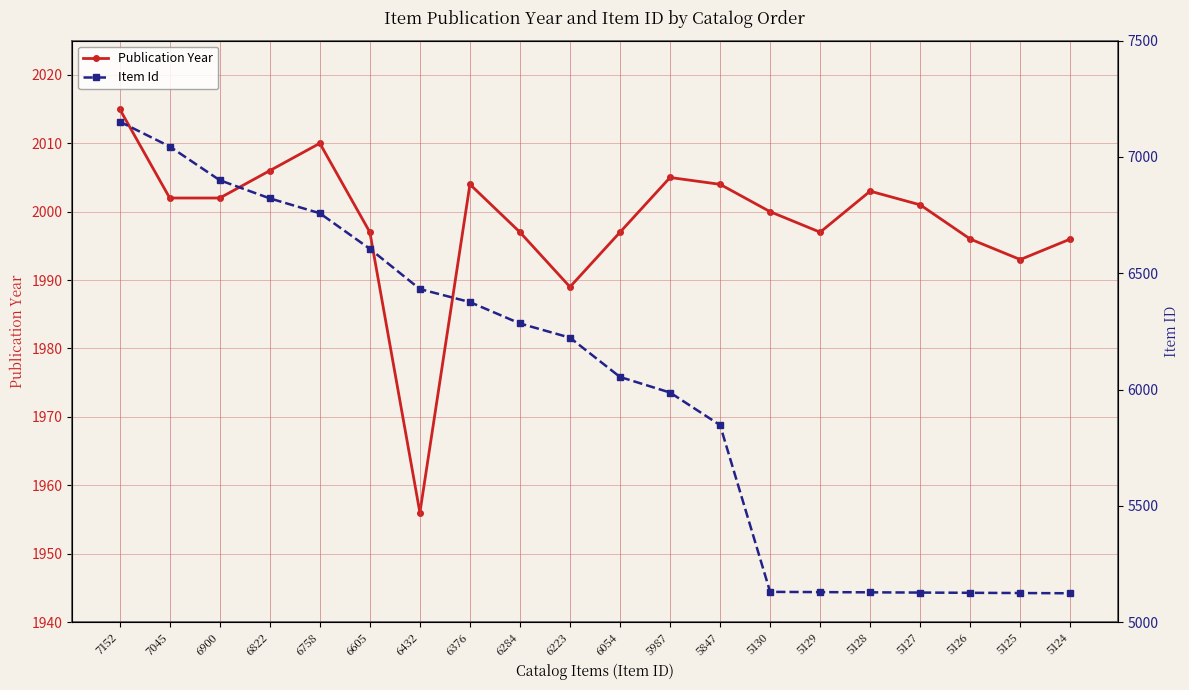

What is the difference between the maximum and second lowest values in the Item Id series?

2027